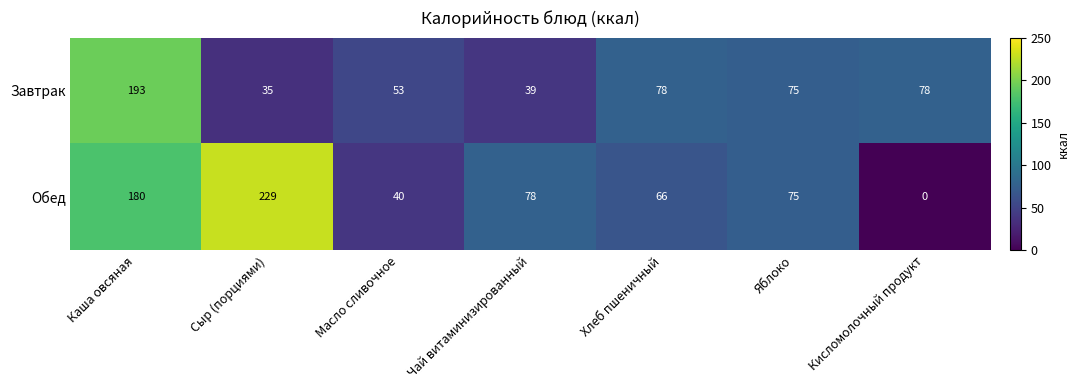

Which series has the largest total across all categories?

Обед